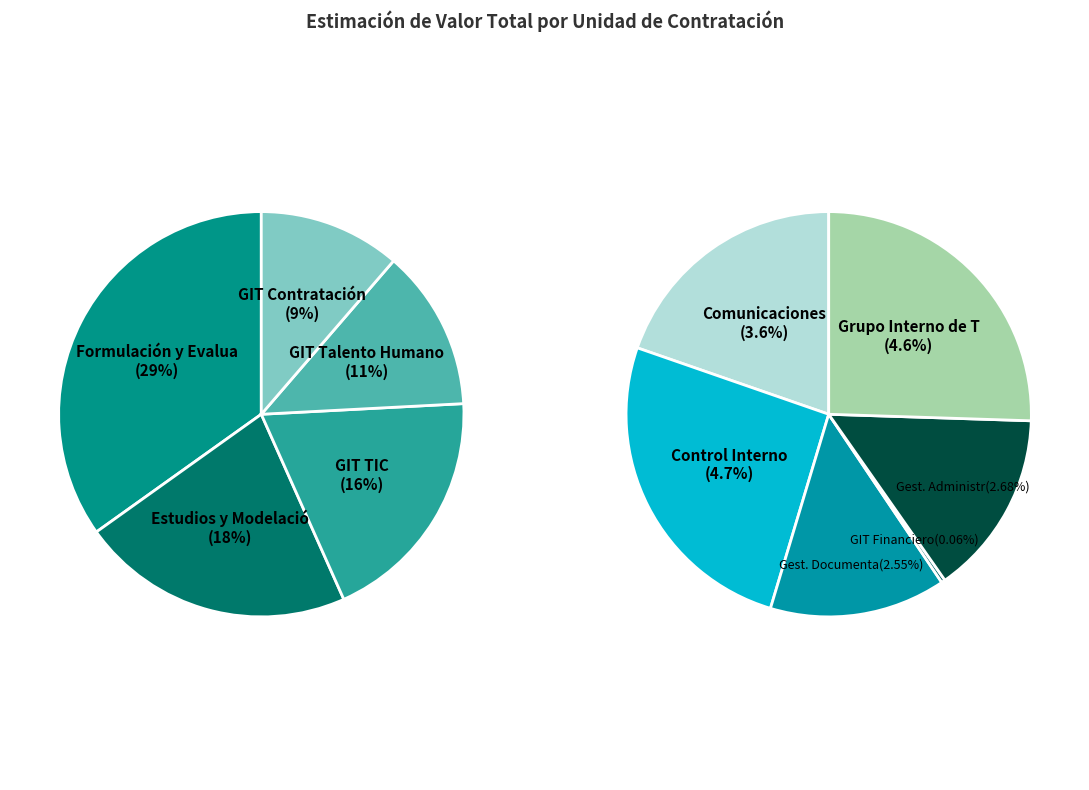

Count the number of slices in the pie.

11